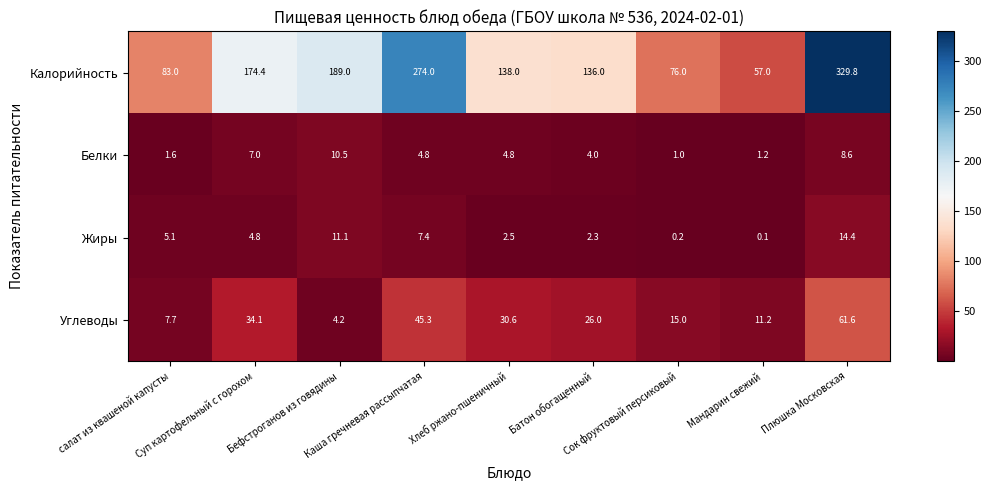

What is the minimum value for Углеводы?

4.2